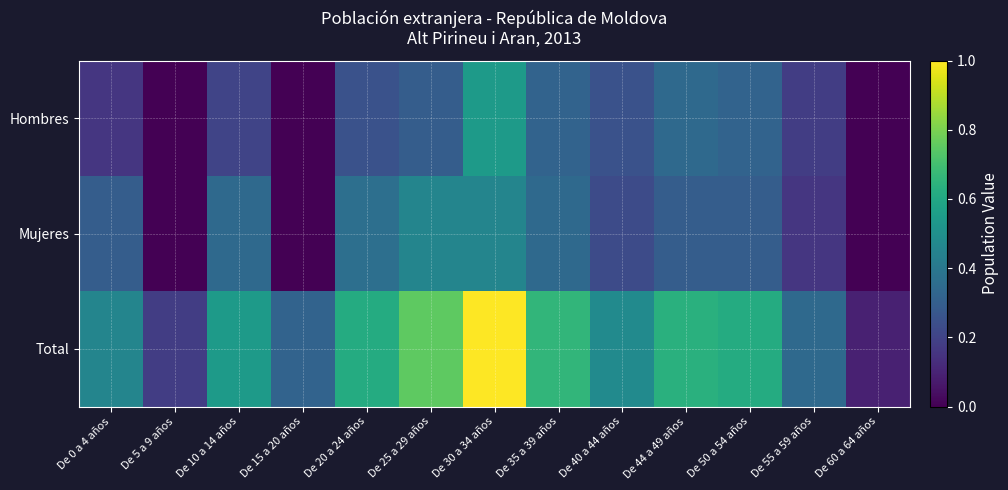

Reading left to right, transcribe all the data shown in this chart.

Hombres: De 0 a 4 años=0.2	De 5 a 9 años=0.0	De 10 a 14 años=0.2	De 15 a 20 años=0.0	De 20 a 24 años=0.2	De 25 a 29 años=0.3	De 30 a 34 años=0.5	De 35 a 39 años=0.3	De 40 a 44 años=0.2	De 44 a 49 años=0.3	De 50 a 54 años=0.3	De 55 a 59 años=0.2	De 60 a 64 años=0.0
Mujeres: De 0 a 4 años=0.3	De 5 a 9 años=0.0	De 10 a 14 años=0.3	De 15 a 20 años=0.0	De 20 a 24 años=0.4	De 25 a 29 años=0.5	De 30 a 34 años=0.5	De 35 a 39 años=0.3	De 40 a 44 años=0.2	De 44 a 49 años=0.3	De 50 a 54 años=0.3	De 55 a 59 años=0.2	De 60 a 64 años=0.0
Total: De 0 a 4 años=0.5	De 5 a 9 años=0.2	De 10 a 14 años=0.5	De 15 a 20 años=0.3	De 20 a 24 años=0.6	De 25 a 29 años=0.8	De 30 a 34 años=1.0	De 35 a 39 años=0.7	De 40 a 44 años=0.5	De 44 a 49 años=0.6	De 50 a 54 años=0.6	De 55 a 59 años=0.3	De 60 a 64 años=0.1